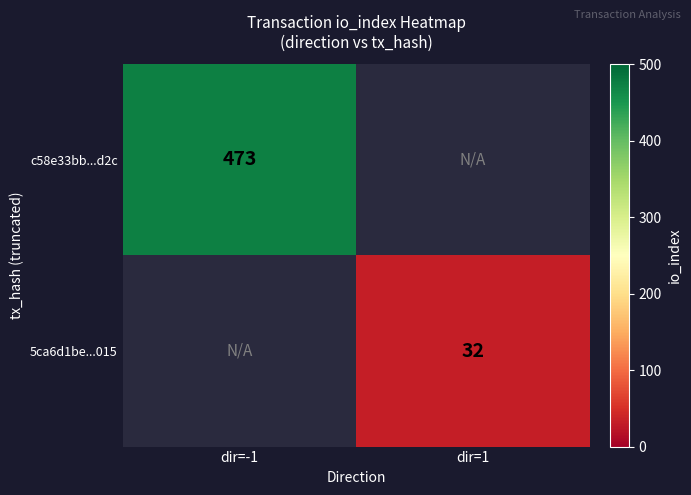

The 5ca6d1be...015 series shows 32 at dir=1. True or false?

True